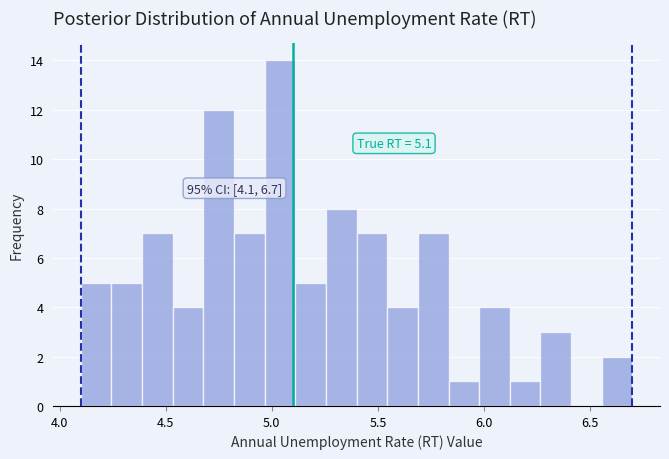

Read against the x-axis, roughly where is the centre of the tallest bar?

5.05